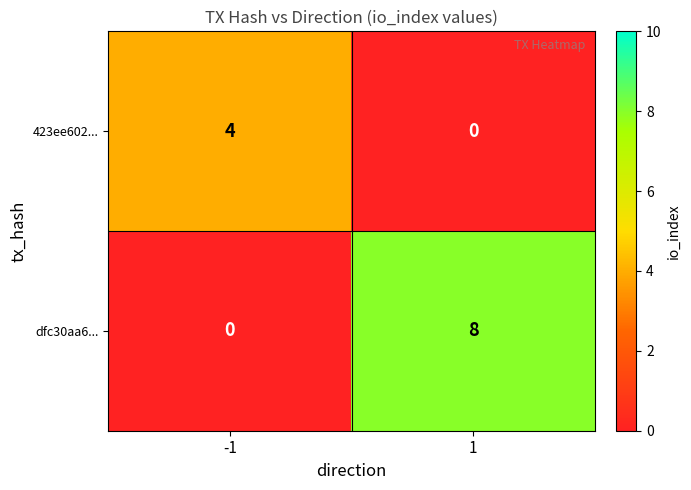

What value does the dfc30aa6... series have at 1?

8